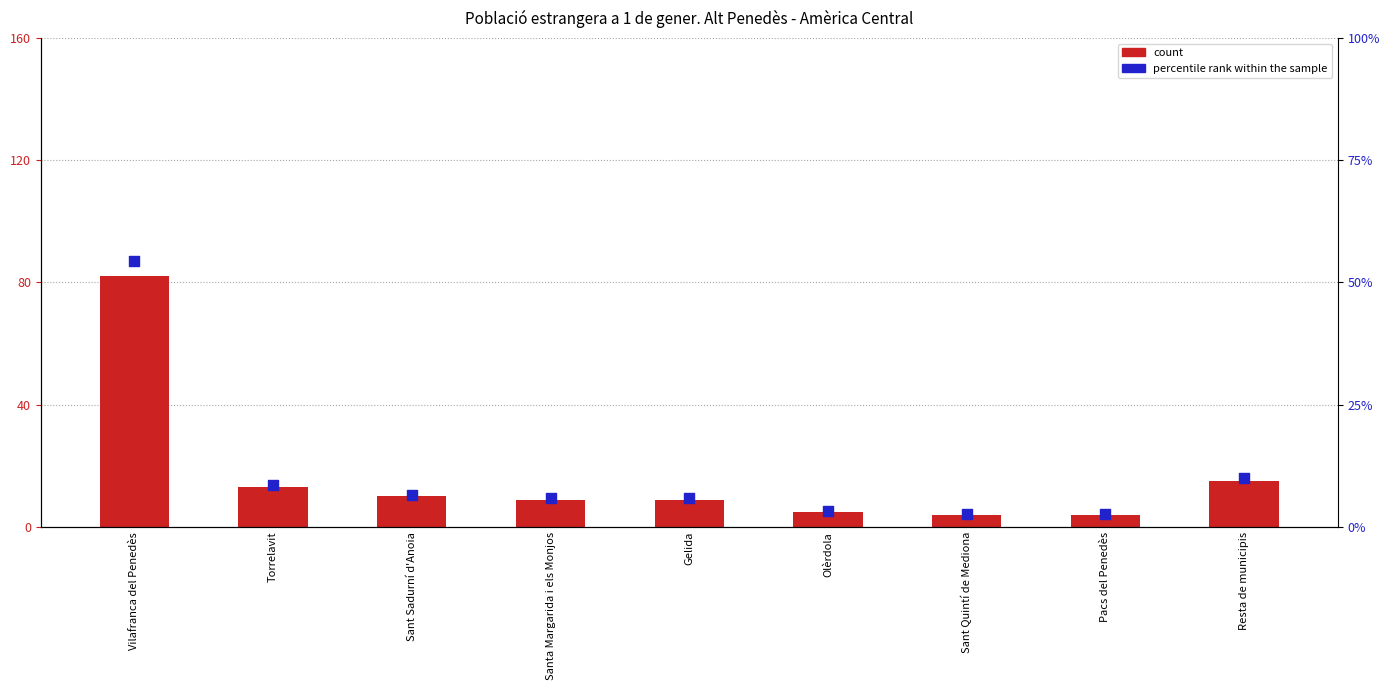

At how many categories does at least one series exceed 20?

1